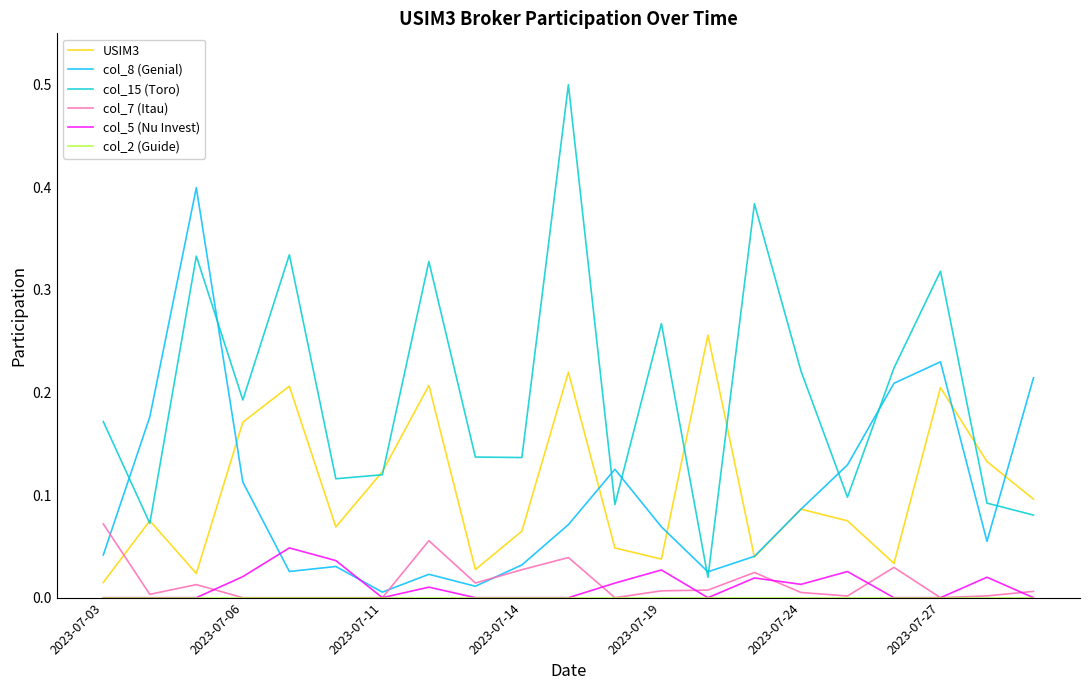

What is the difference between the maximum and minimum values in the col_15 (Toro) series?

0.5